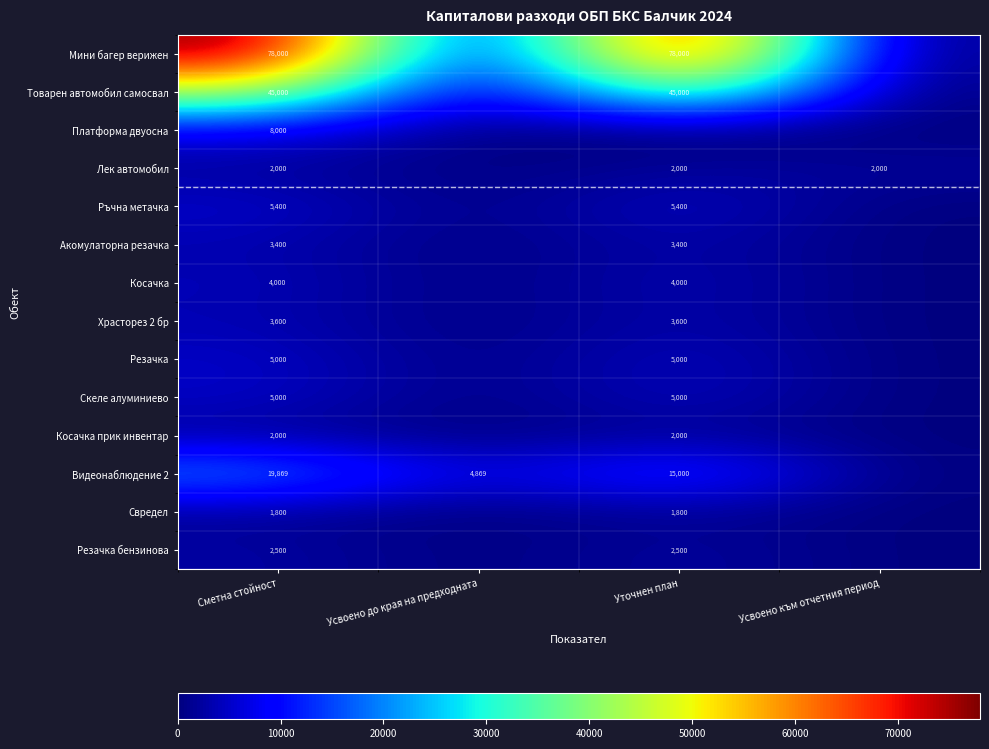

What is the spread (max minus min) of values at Сметна стойност?

76200